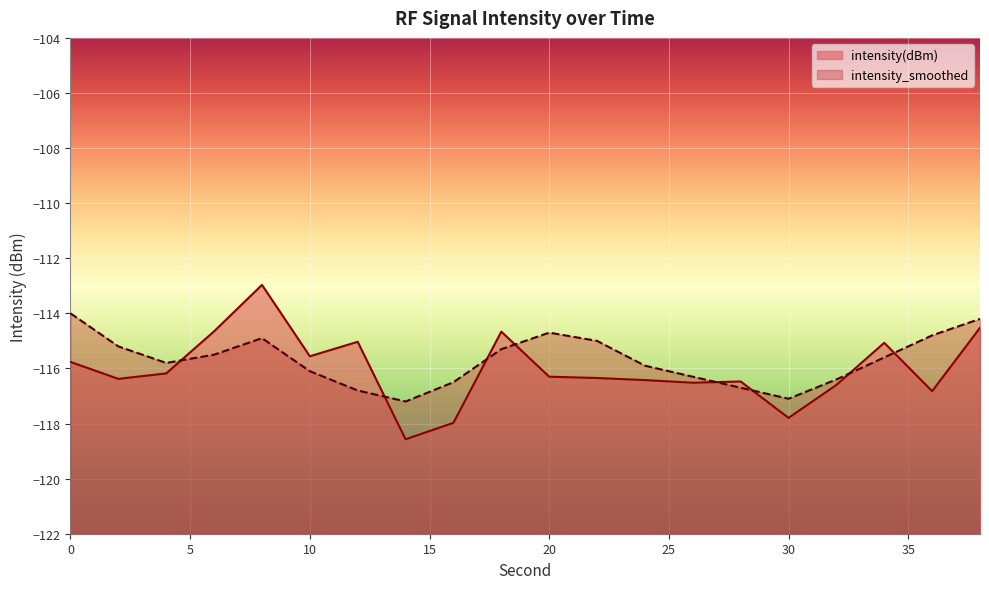

True or false: intensity(dBm) has a value of -154.6 at 20.

False